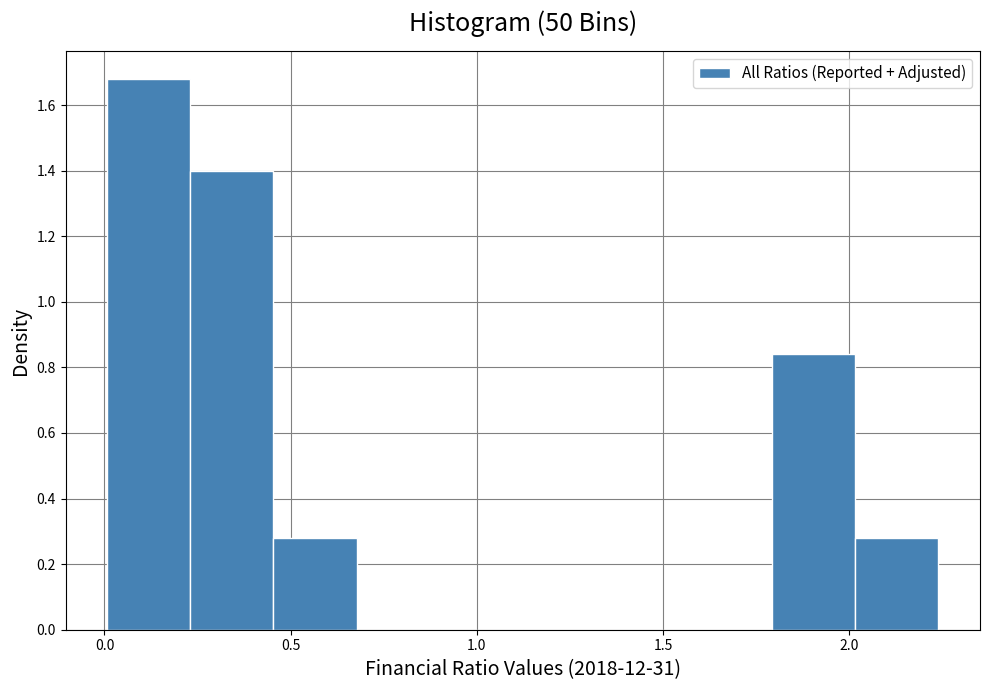

Reading left to right, list every bar in this chart as the range it spans on the x-axis followed by its height. Neither the bar edges nor the heights are printed on the chart, so give them approximately, as read against the axes.

0.00 to 0.25: 1.68
0.25 to 0.45: 1.40
0.45 to 0.70: 0.28
0.70 to 0.90: 0
0.90 to 1.10: 0
1.10 to 1.35: 0
1.35 to 1.55: 0
1.55 to 1.80: 0
1.80 to 2.00: 0.84
2.00 to 2.25: 0.28